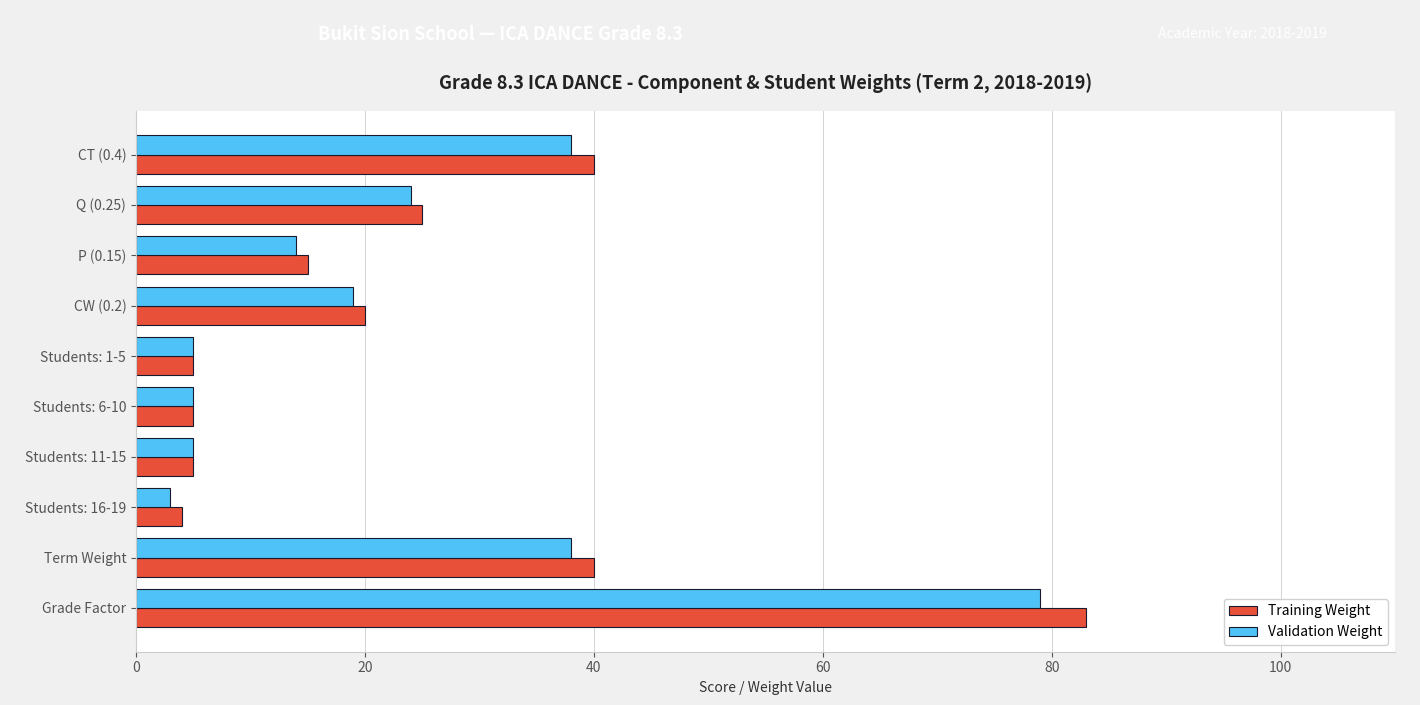

At which category is the sum across all series the highest?

Grade Factor